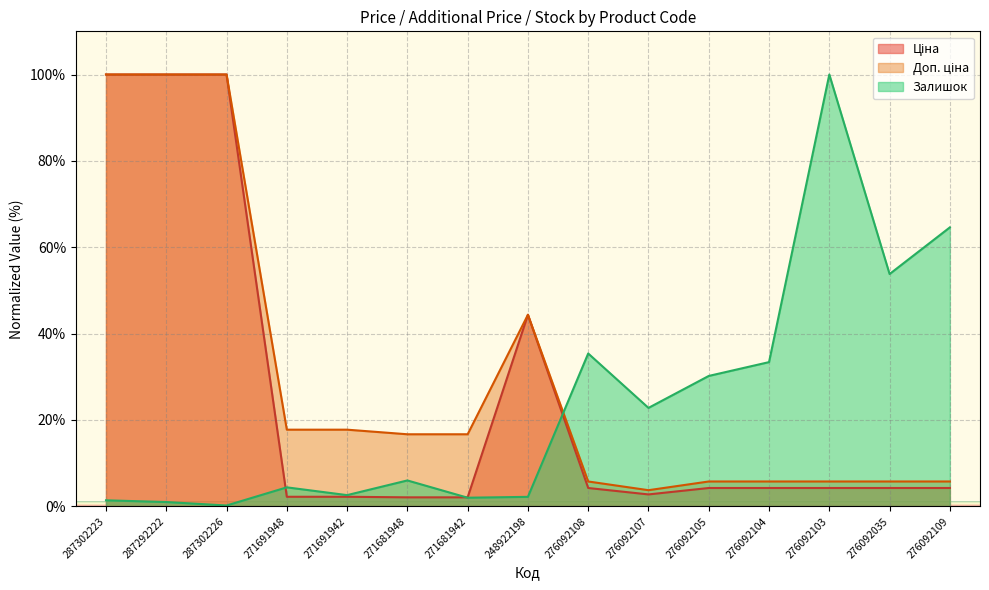

How many lines are shown in the chart?

3